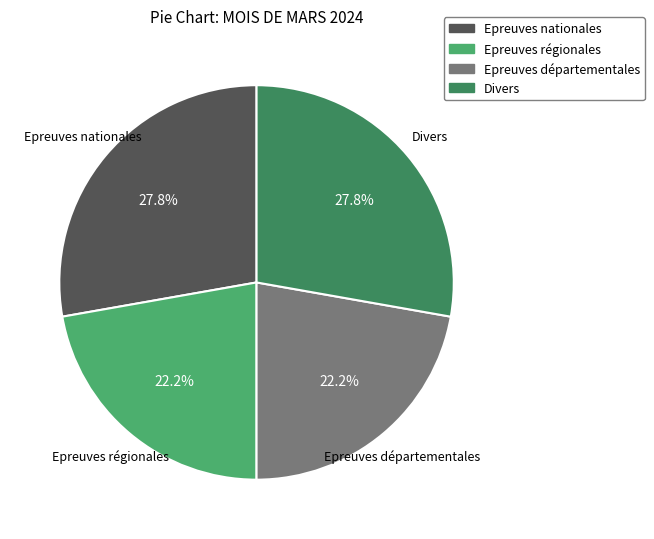

What percentage is the Epreuves régionales slice, to the nearest percent?

22%